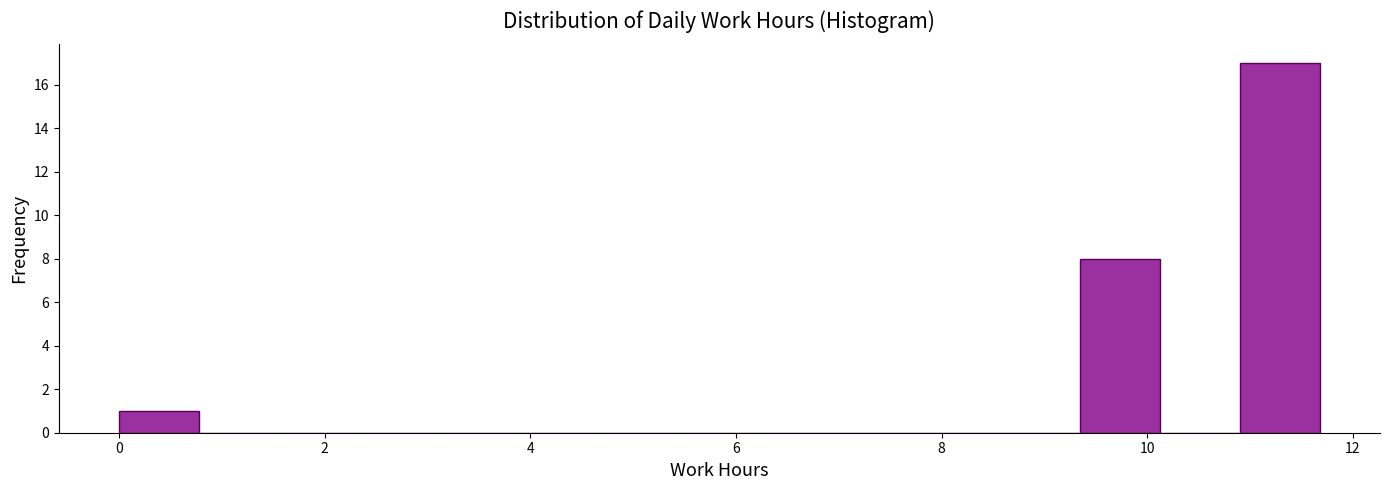

Read against the x-axis, roughly where is the centre of the tallest bar?

11.2